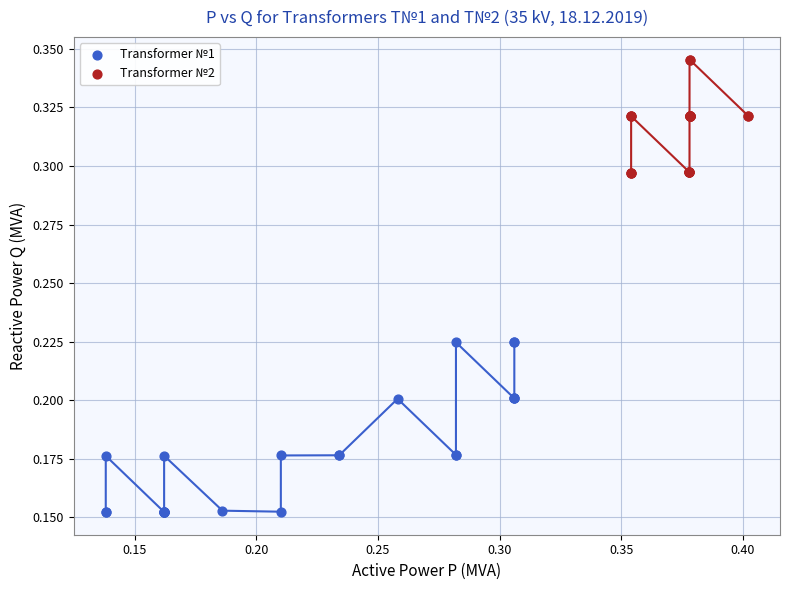

Which series contains the lowest Y value?

Transformer №1